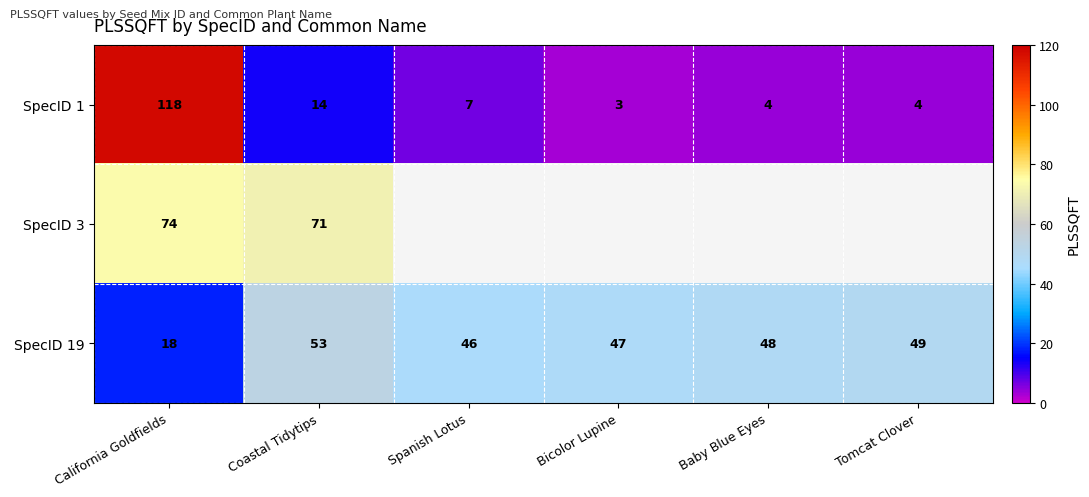

True or false: SpecID 19 has a value of 12 at Spanish Lotus.

False